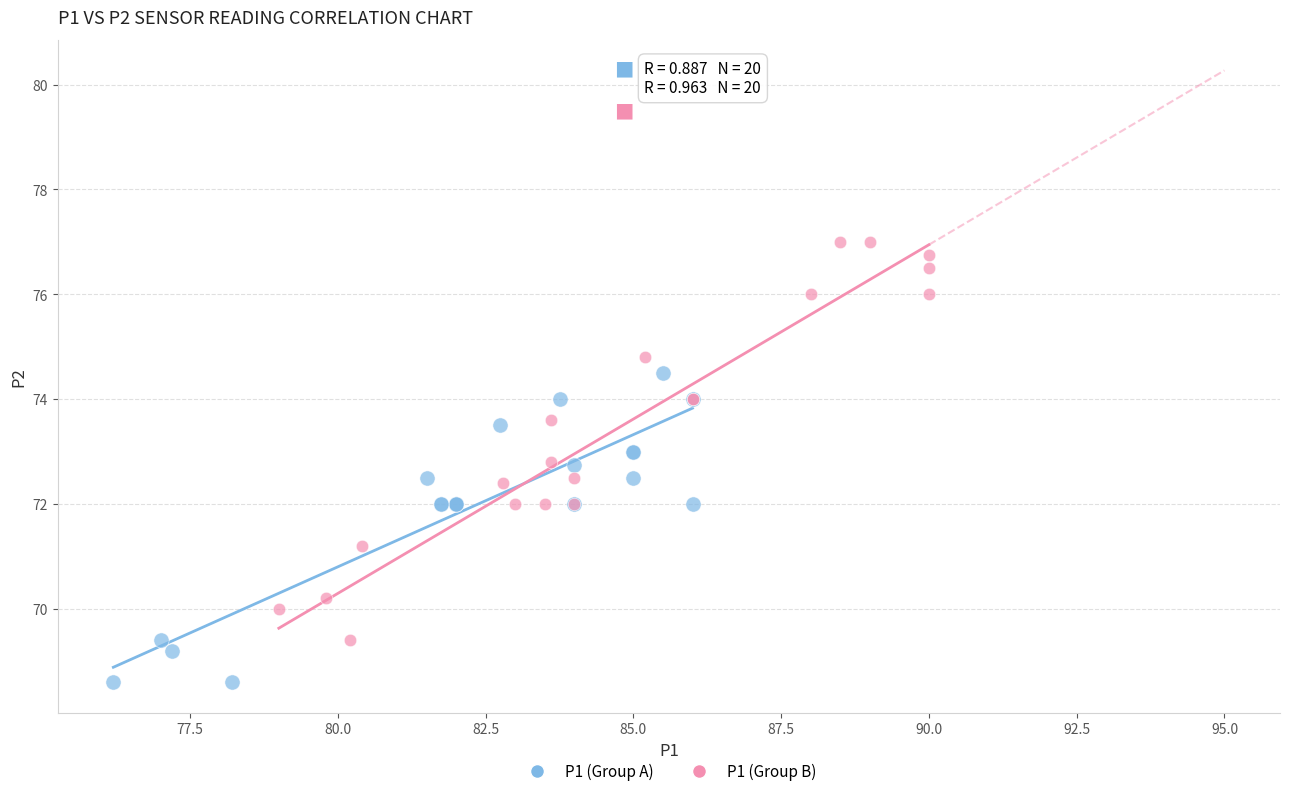

Which series has the widest spread of Y values?

P1 (Group B)